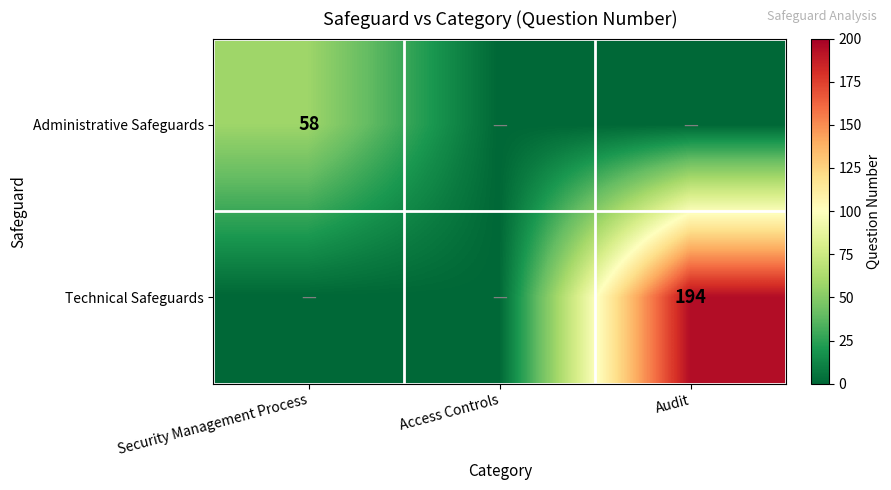

Is it true that Administrative Safeguards equals 58 at Security Management Process?

True